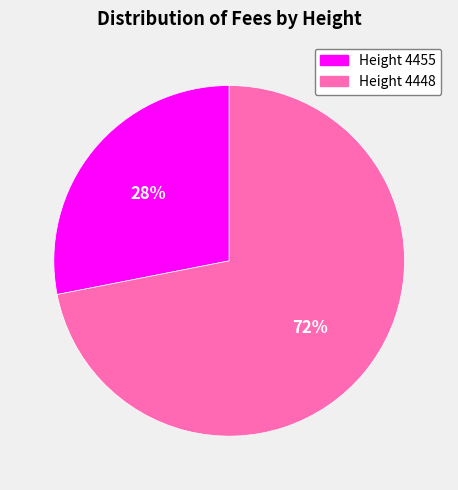

Count the number of slices in the pie.

2